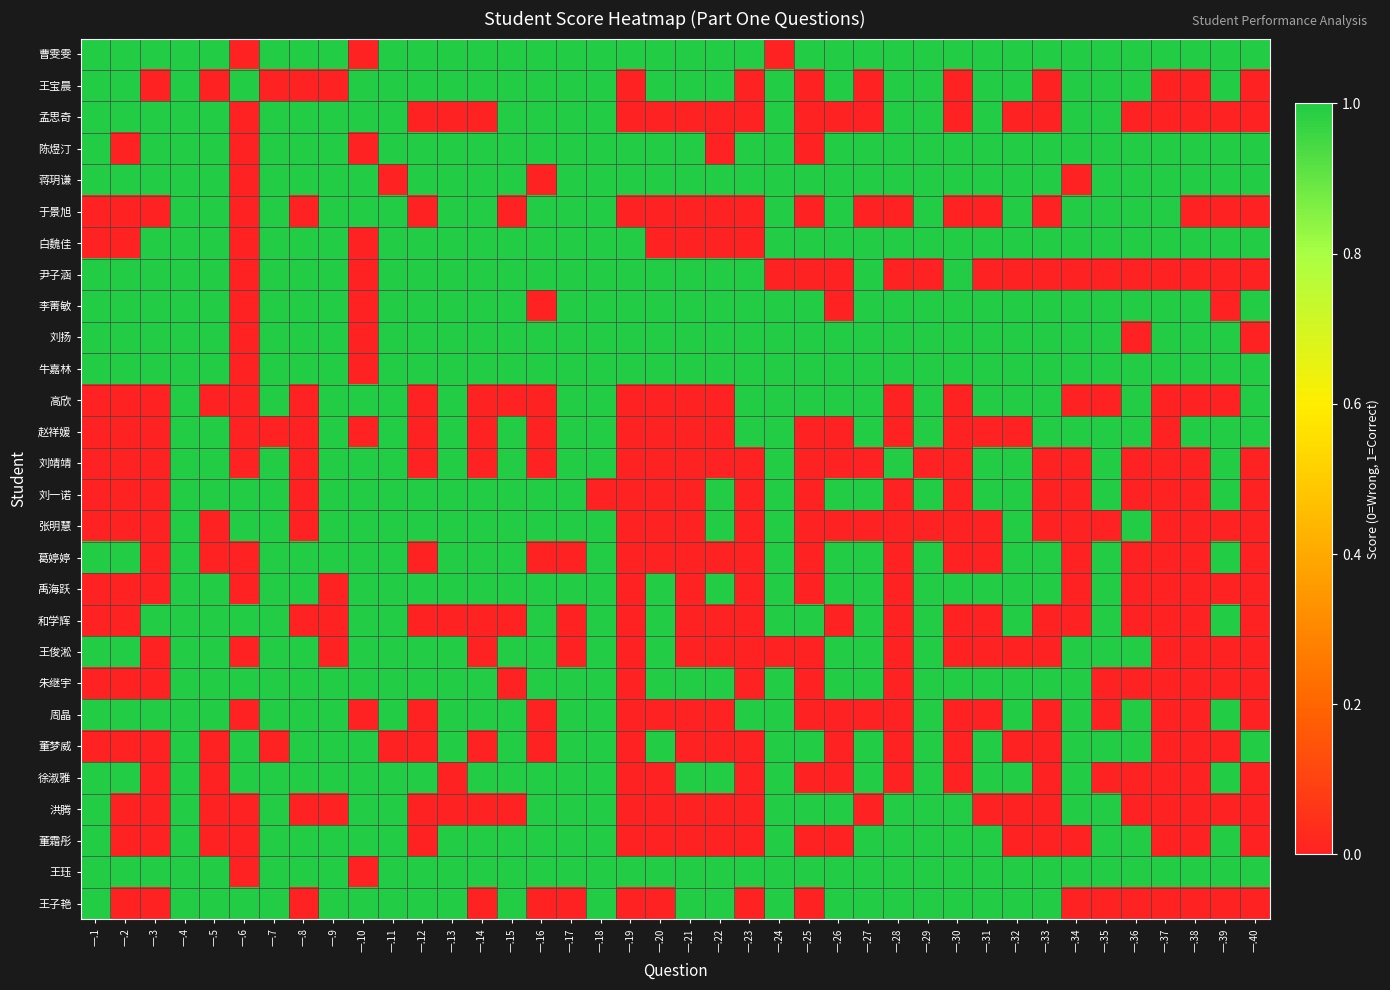

Which series has the widest spread of values?

曹雯雯